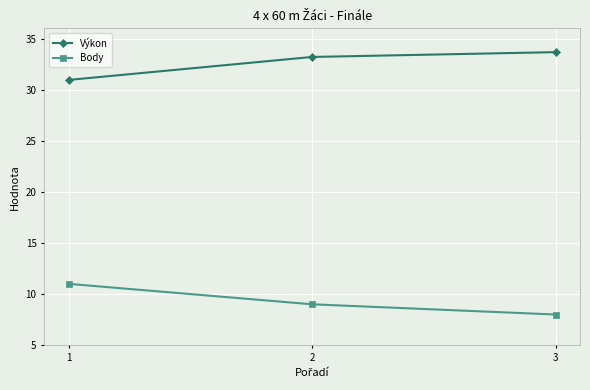

What is the spread (max minus min) of values at 3?

25.7